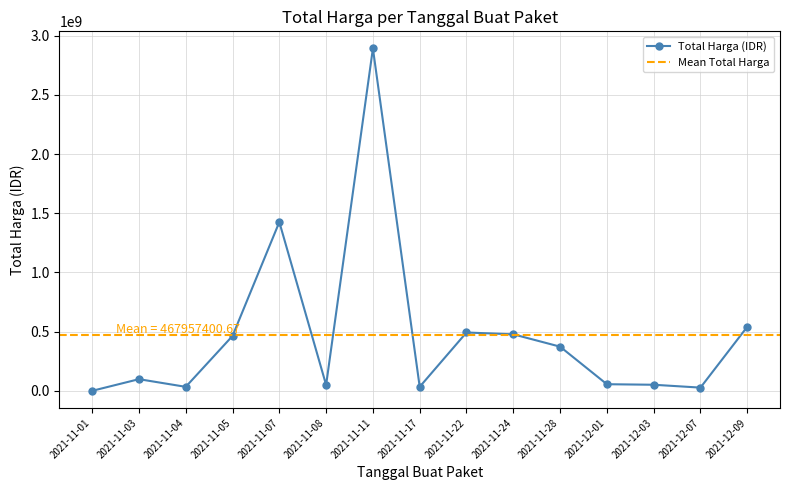

Where is the first local minimum?

2021-11-04